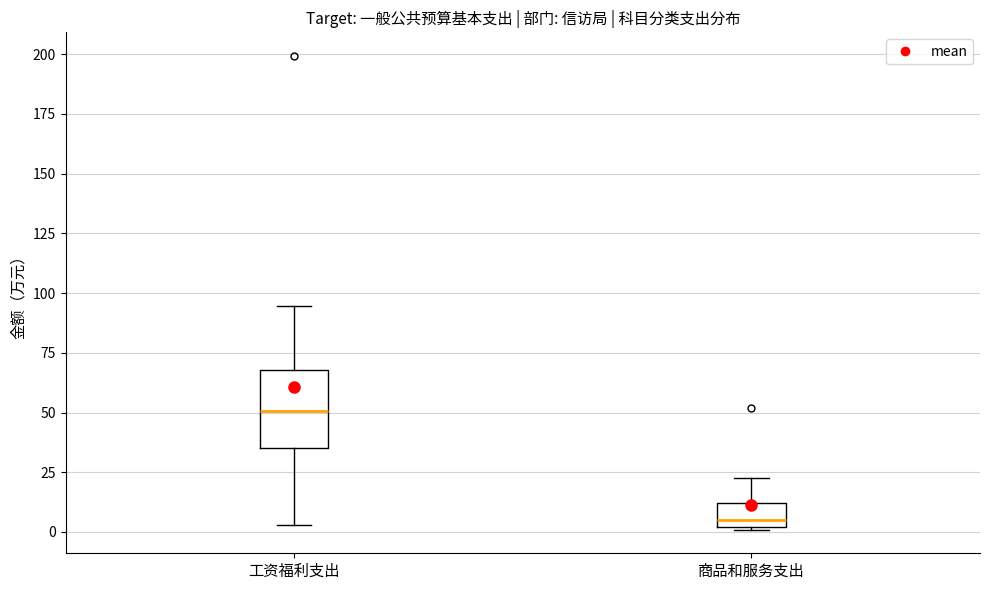

Which box is the tallest, from its lower edge to its upper edge?

工资福利支出